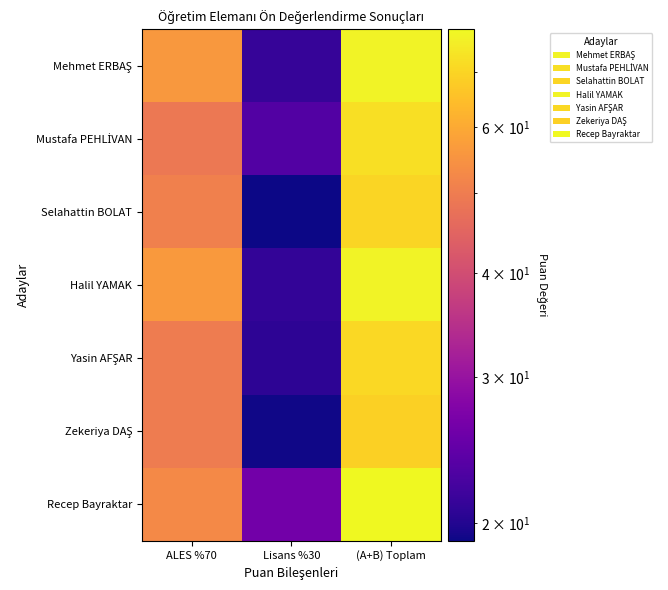

Between Lisans %30 and (A+B) Toplam, which series saw the biggest shift?

Halil YAMAK